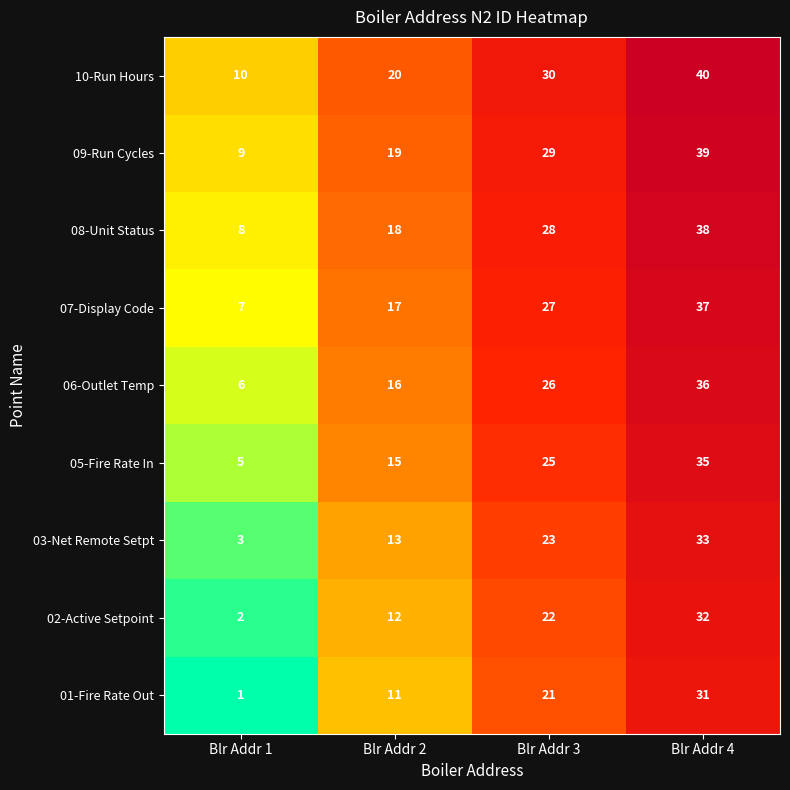

Which category has the lowest value in the 03-Net Remote Setpt series?

Blr Addr 1